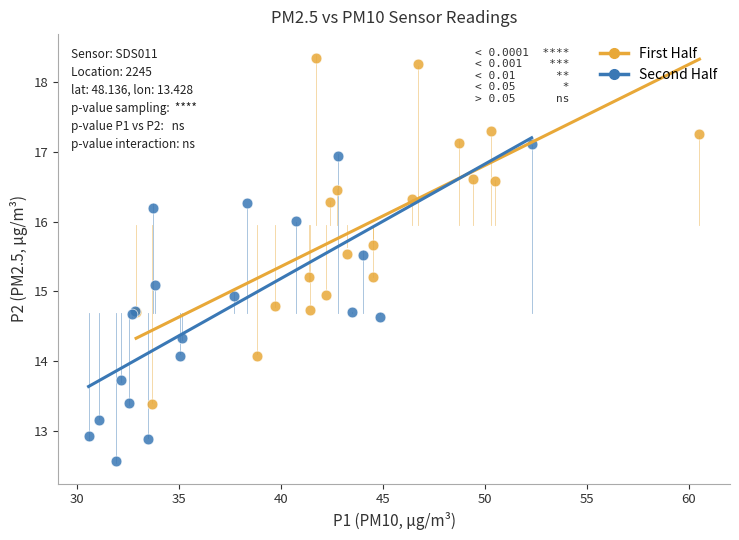

Which series has the largest Y range (max minus min)?

First Half